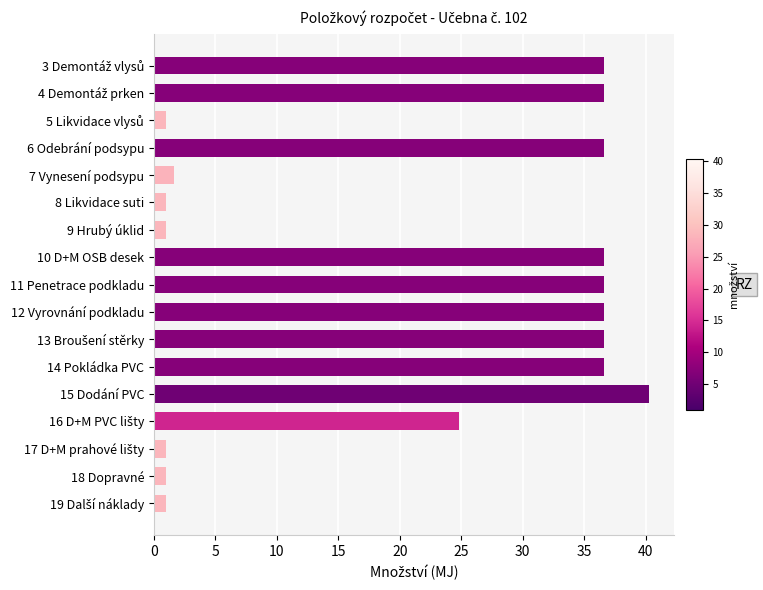

What is the value of the 5th bar from the top?

1.6